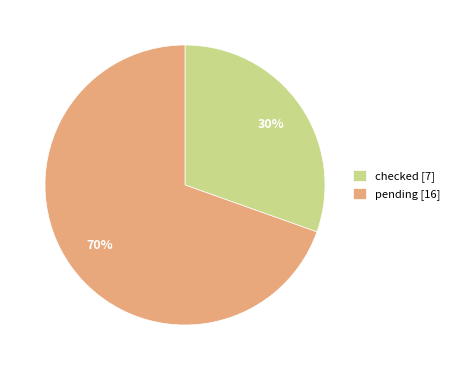

To the nearest percent, what is the average slice percentage?

50%